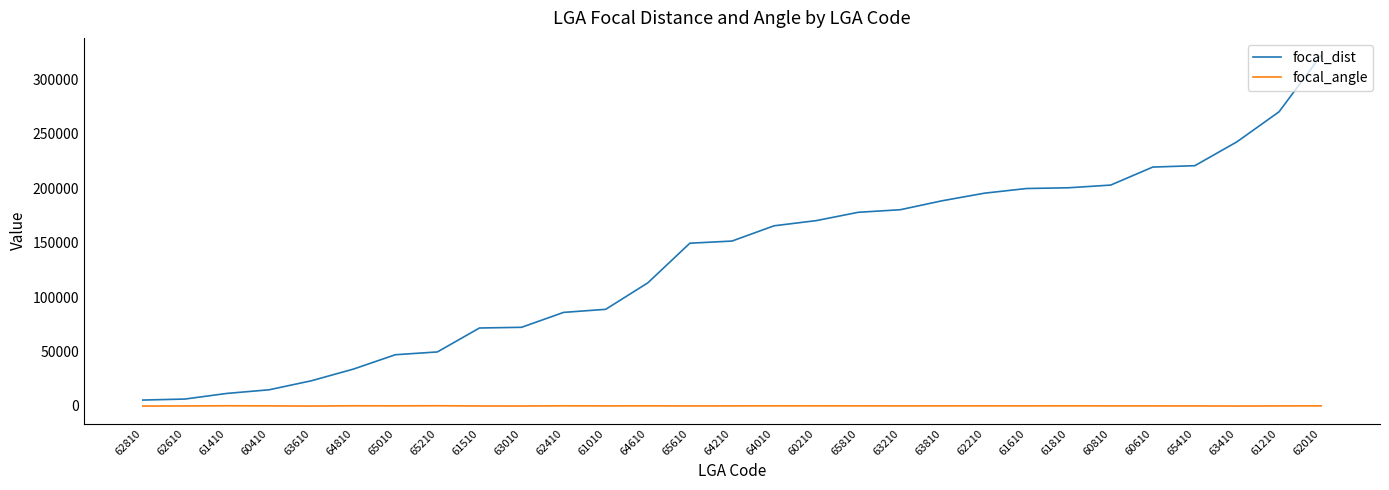

Is the value of focal_dist at 63810 greater than the value of focal_angle at 62410?

Yes